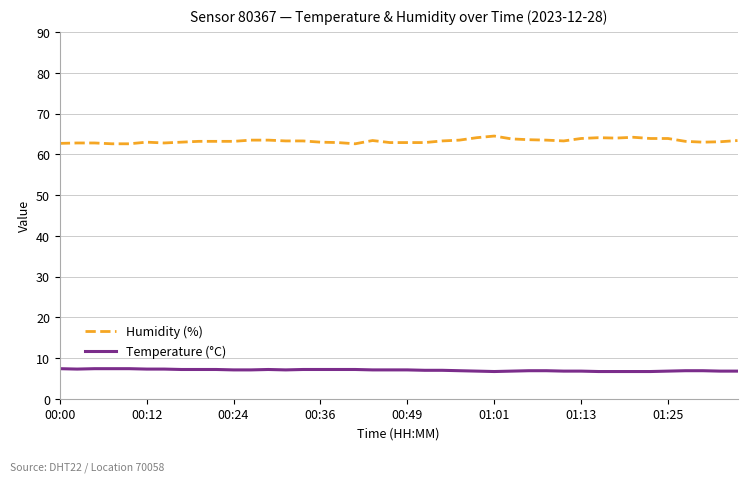

What is the average value of the Humidity (%) series?

63.3